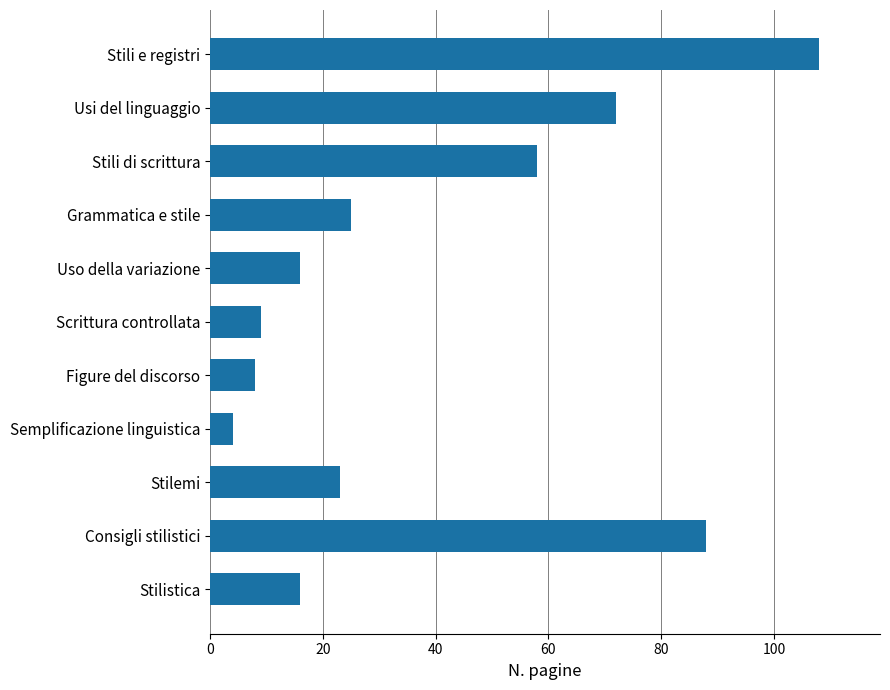

Reading top to bottom, transcribe all the data shown in this chart.

Stili e registri=108	Usi del linguaggio=72	Stili di scrittura=58	Grammatica e stile=25	Uso della variazione=16	Scrittura controllata=9	Figure del discorso=8	Semplificazione linguistica=4	Stilemi=23	Consigli stilistici=88	Stilistica=16